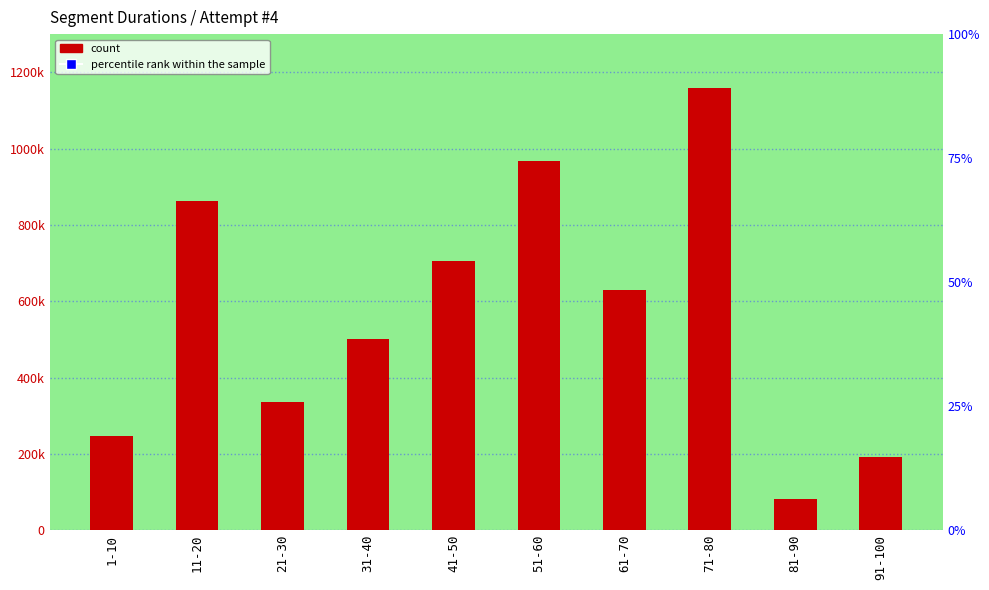

What is the label of the 5th bar from the left?

41-50